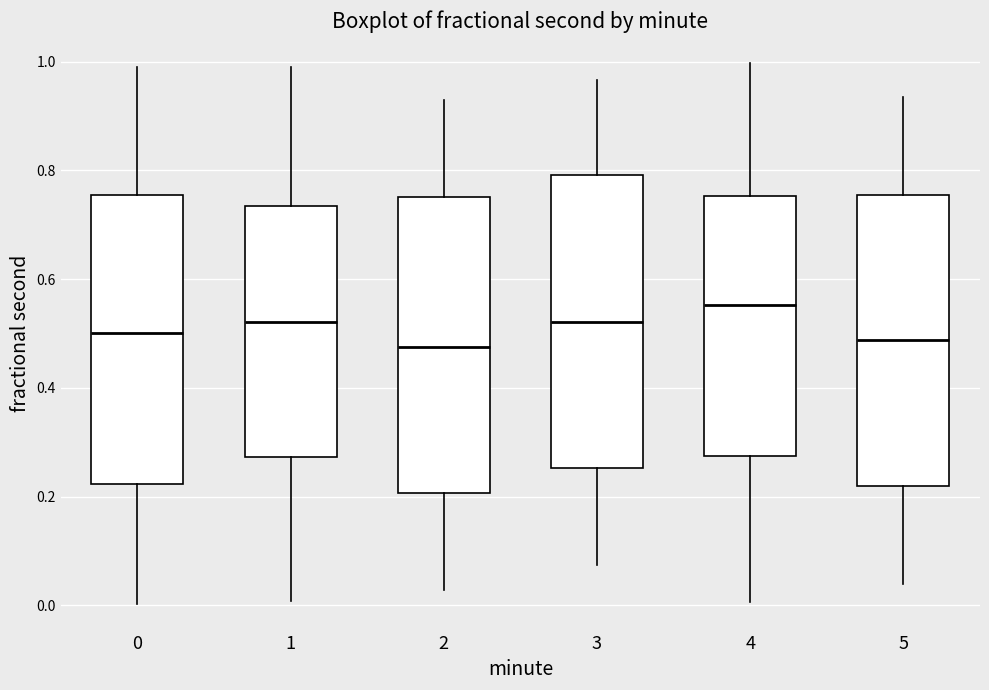

Reading left to right, transcribe this box plot: for each box, give where its median line is, the range the box spans, and where its two whiskers end, as read against the y-axis. The values are not printed on the chart, so give them approximately, as read against the axis.

0: median 0.50, box 0.22 to 0.76, whiskers 0.00 to 1.00
1: median 0.52, box 0.28 to 0.74, whiskers 0.00 to 1.00
2: median 0.48, box 0.20 to 0.76, whiskers 0.02 to 0.92
3: median 0.52, box 0.26 to 0.80, whiskers 0.08 to 0.96
4: median 0.56, box 0.28 to 0.76, whiskers 0.00 to 1.00
5: median 0.48, box 0.22 to 0.76, whiskers 0.04 to 0.94